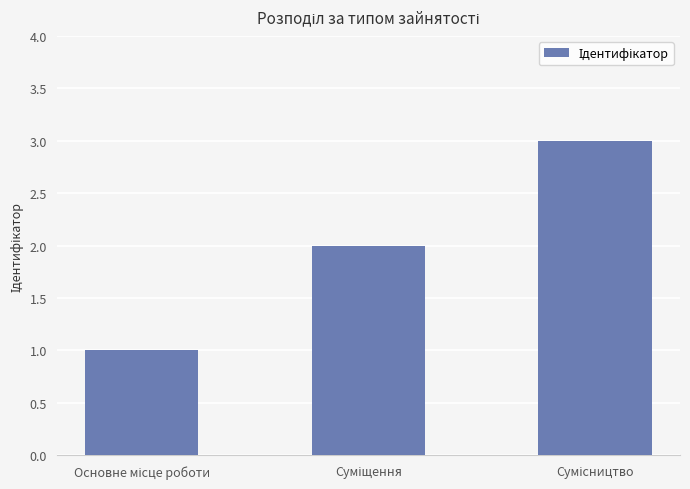

What is the maximum value shown in the chart?

3